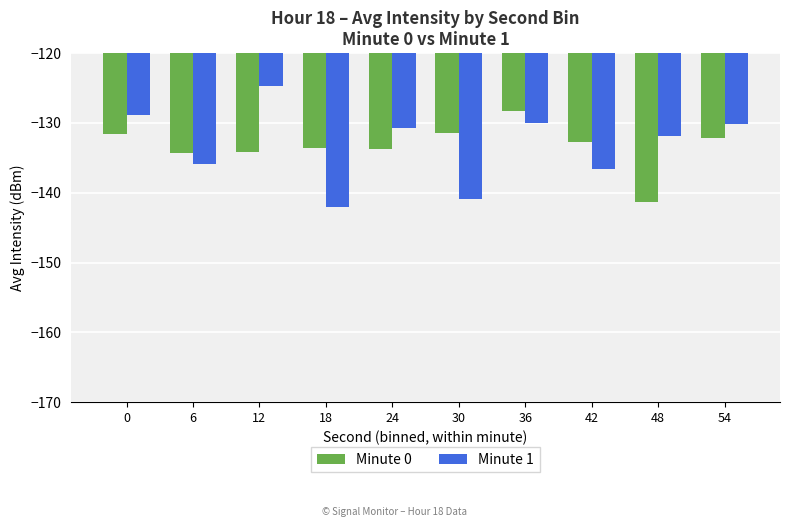

What is the maximum value shown in the chart?

-124.8